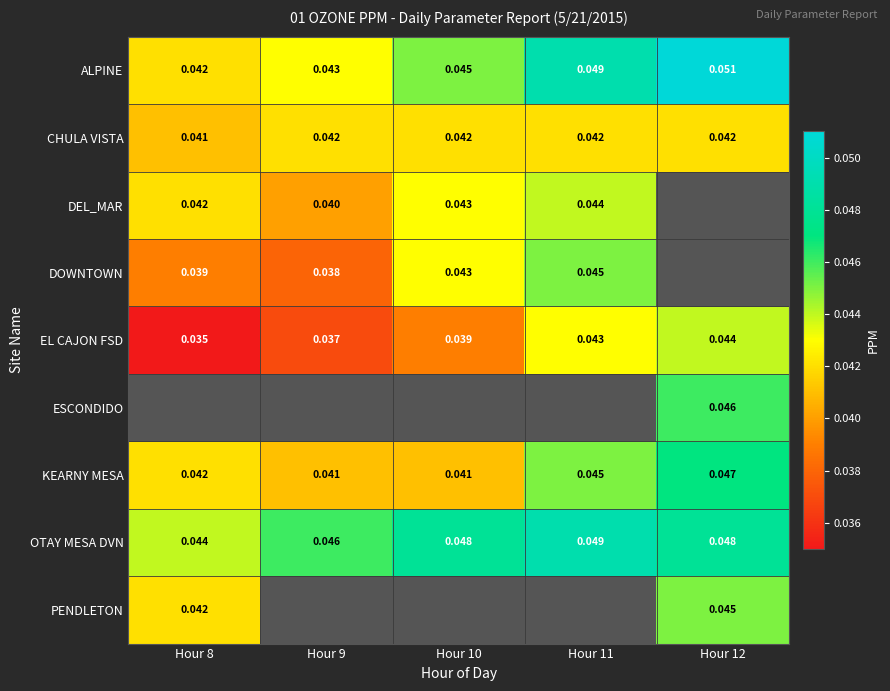

True or false: OTAY MESA DVN has a value of 0.0 at Hour 10.

True